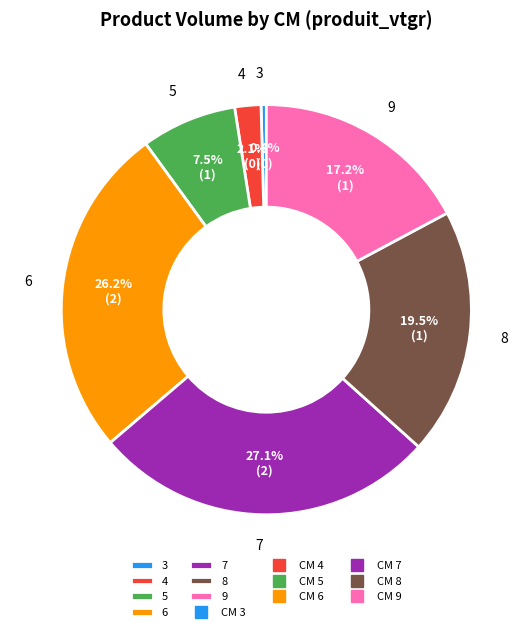

Between 9 and 6, which is larger?

6